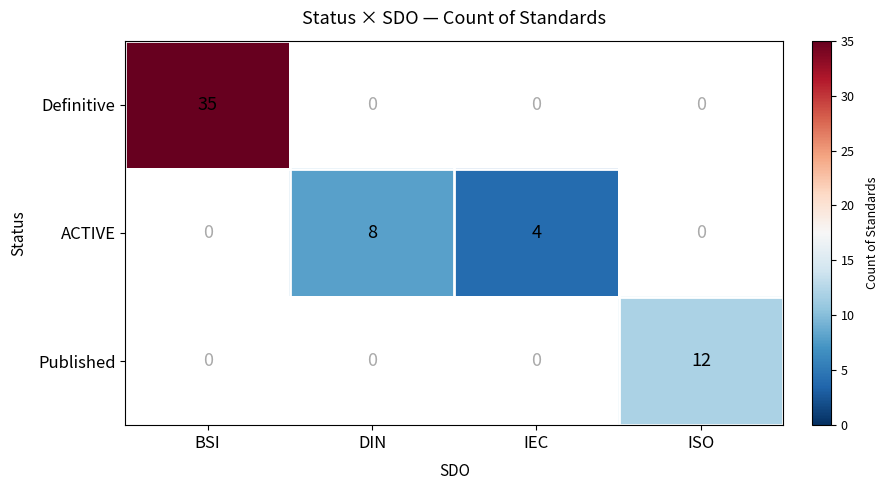

Is the value of ACTIVE at DIN greater than the value of Published at ISO?

No